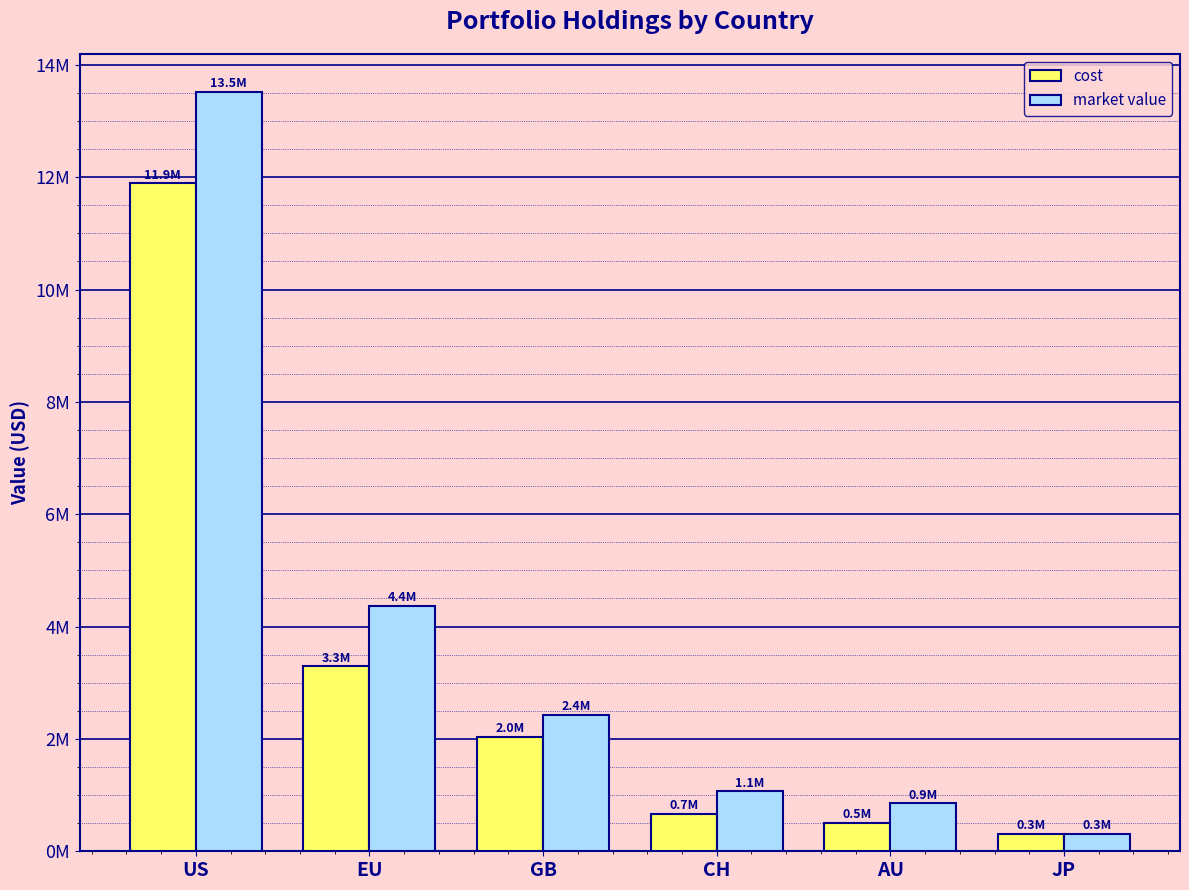

What is the difference between the maximum and minimum values in the cost series?

11574729.3